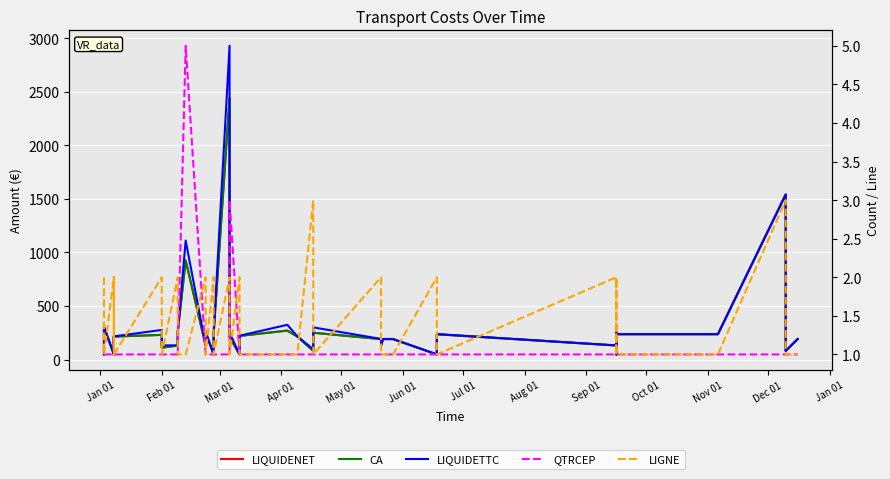

Reading right to left, list all the values displayed in this chart.

LIQUIDENET: 190.4	80.0	110.0	1540.0	235.6	235.6	235.6	47.6	255.8	130.9	235.6	47.6	190.4	190.4	130.9	190.4	250.0	150.0	80.0	214.2	270.0	220.2	47.6	210.0	2439.8	235.6	47.6	255.8	130.9	925.0	255.8	130.9	110.0	230.0	214.2	47.6	214.2	47.6	303.4	47.6
CA: 190.4	80.0	110.0	1540.0	235.6	235.6	235.6	47.6	255.8	130.9	235.6	47.6	190.4	190.4	130.9	190.4	250.0	150.0	80.0	214.2	270.0	220.2	47.6	210.0	2439.8	235.6	47.6	255.8	130.9	925.0	255.8	130.9	110.0	230.0	214.2	47.6	214.2	47.6	303.4	47.6
LIQUIDETTC: 192.0	80.0	110.0	1540.0	237.6	237.6	237.6	48.0	258.0	132.0	237.6	48.0	192.0	192.0	132.0	192.0	300.0	180.0	96.0	216.0	324.0	222.0	48.0	252.0	2927.8	237.6	48.0	258.0	132.0	1110.0	258.0	132.0	132.0	276.0	216.0	48.0	216.0	48.0	306.0	48.0
QTRCEP: 1.0	1.0	1.0	1.0	1.0	1.0	1.0	1.0	1.0	1.0	1.0	1.0	1.0	1.0	1.0	1.0	1.0	1.0	1.0	1.0	1.0	1.0	1.0	3.0	1.0	1.0	1.0	1.0	1.0	5.0	1.0	1.0	1.0	1.0	1.0	1.0	1.0	1.0	1.0	1.0
LIGNE: 1.0	1.0	2.0	3.0	1.0	1.0	1.0	2.0	1.0	2.0	1.0	2.0	1.0	1.0	1.0	2.0	1.0	2.0	3.0	1.0	1.0	1.0	2.0	1.0	2.0	1.0	2.0	1.0	2.0	1.0	1.0	2.0	1.0	2.0	1.0	2.0	1.0	2.0	1.0	2.0